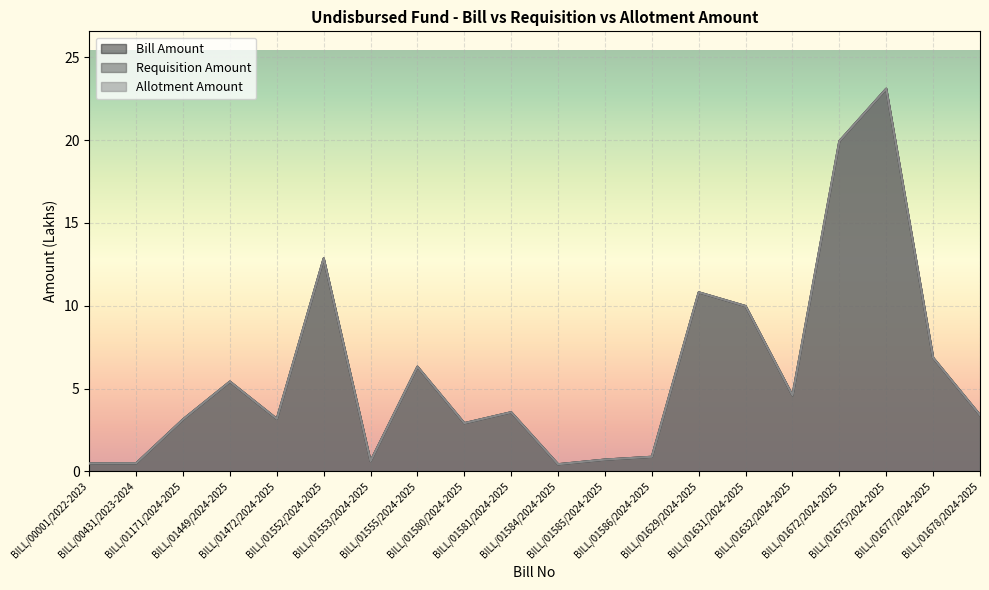

True or false: Requisition Amount and Bill Amount intersect in this chart.

False